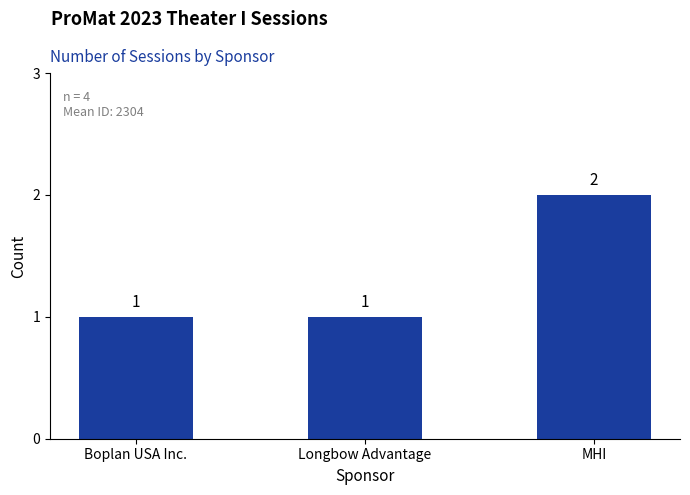

Which has a higher value, Boplan USA Inc. or MHI?

MHI